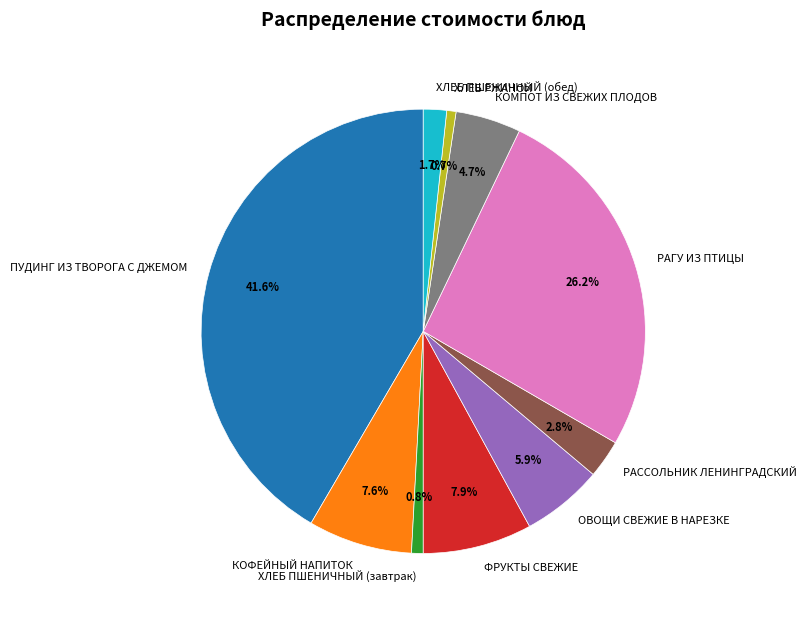

Between КОМПОТ ИЗ СВЕЖИХ ПЛОДОВ and ОВОЩИ СВЕЖИЕ В НАРЕЗКЕ, which is larger?

ОВОЩИ СВЕЖИЕ В НАРЕЗКЕ